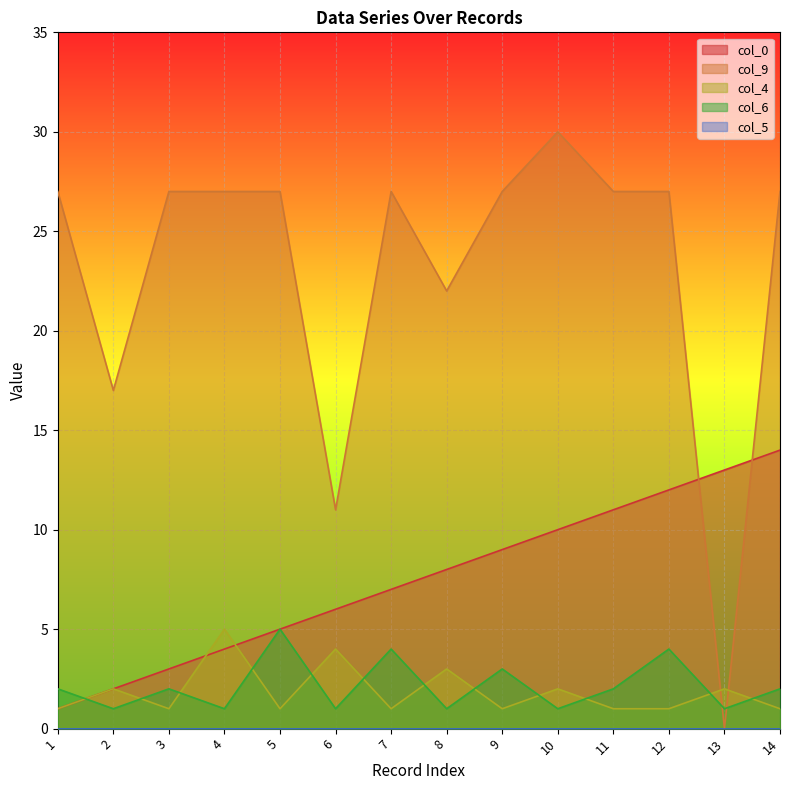

List the labels in order of col_0 value, largest first.

14, 13, 12, 11, 10, 9, 8, 7, 6, 5, 4, 3, 2, 1